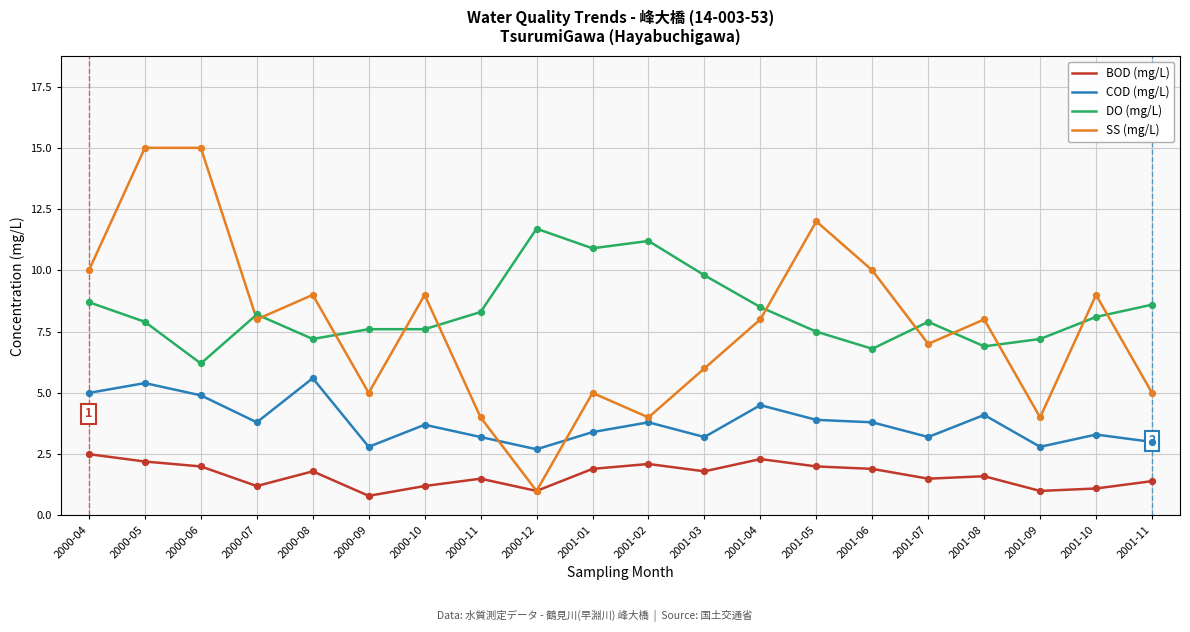

Is the value of SS (mg/L) at 2000-08 greater than the value of BOD (mg/L) at 2000-12?

Yes